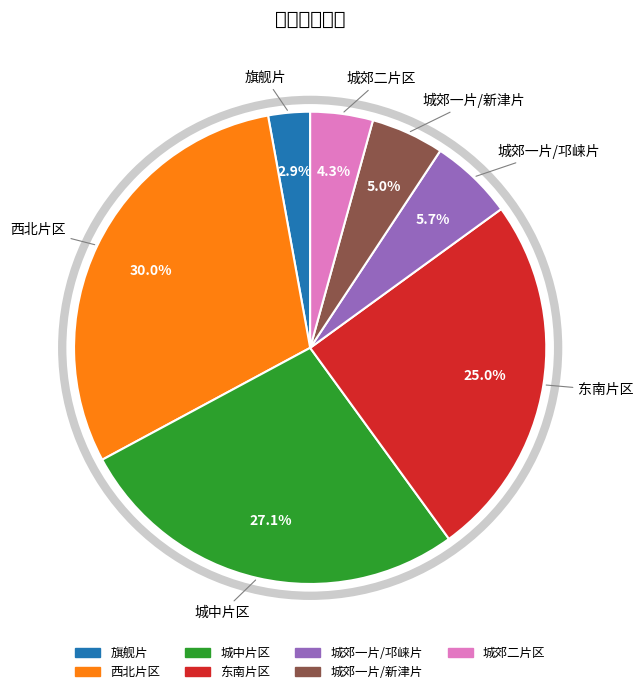

Is there any slice that represents more than half of the pie?

No